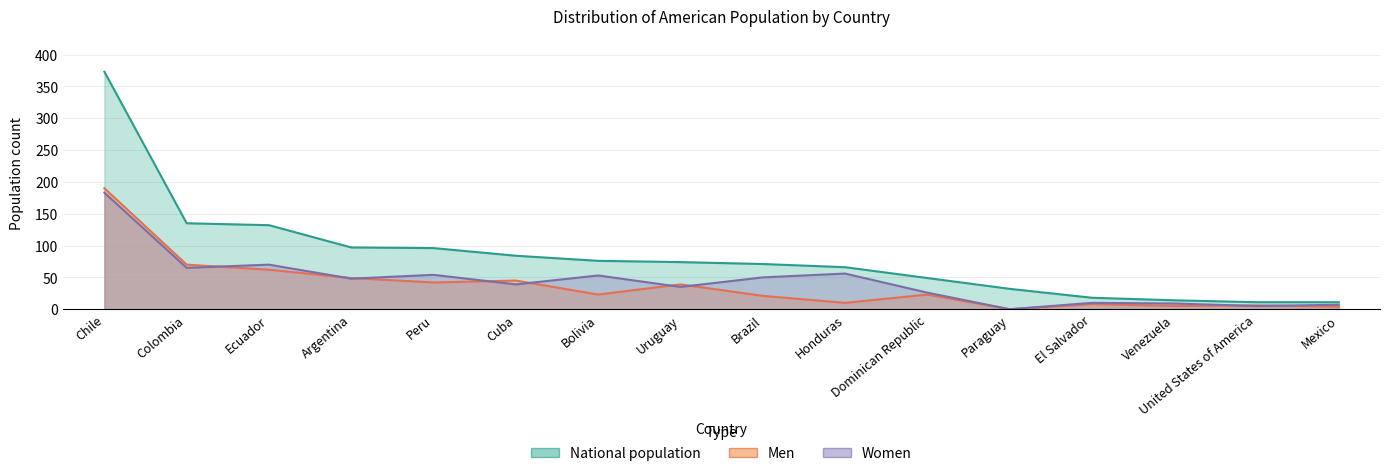

Reading left to right, extract all data points from this chart.

National population: 373	135	132	97	96	84	76	74	71	66	49	32	18	14	11	11
Men: 190	70	62	49	42	45	23	39	21	10	23	0	8	5	6	4
Women: 183	65	70	48	54	39	53	35	50	56	26	0	10	9	5	7